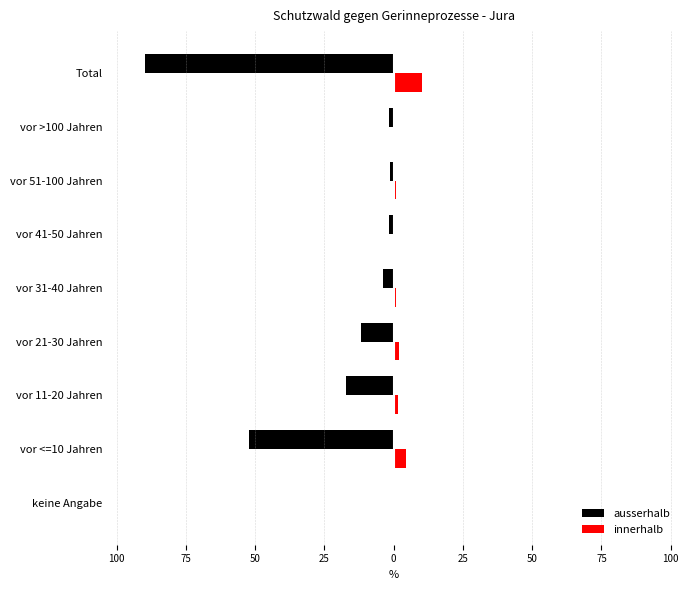

What are all the series names shown in the legend?

ausserhalb, innerhalb